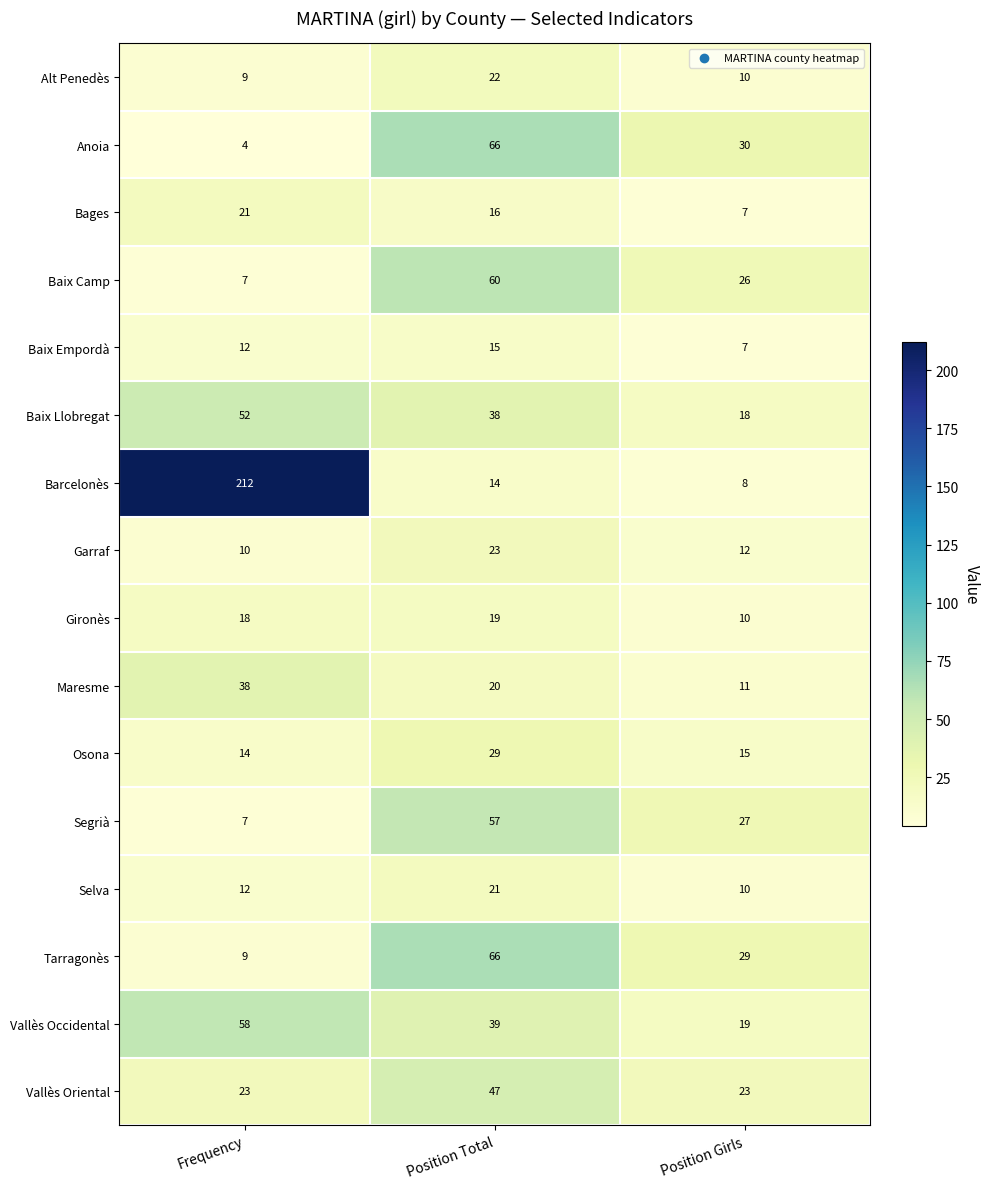

Which label corresponds to the smallest value in the chart?

Frequency